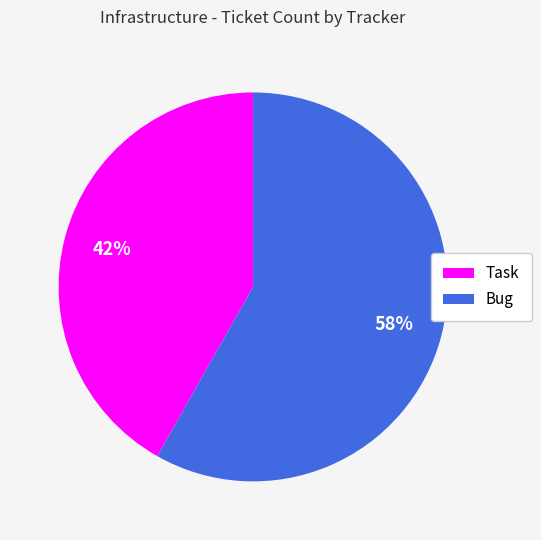

To the nearest percent, what is the difference between the largest and smallest slice percentages?

16%